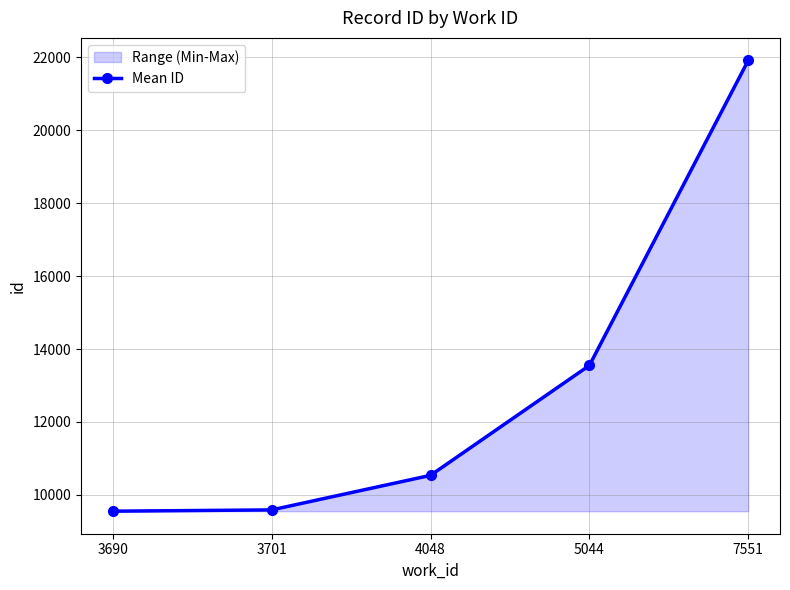

What is the minimum value shown in the chart?

9555